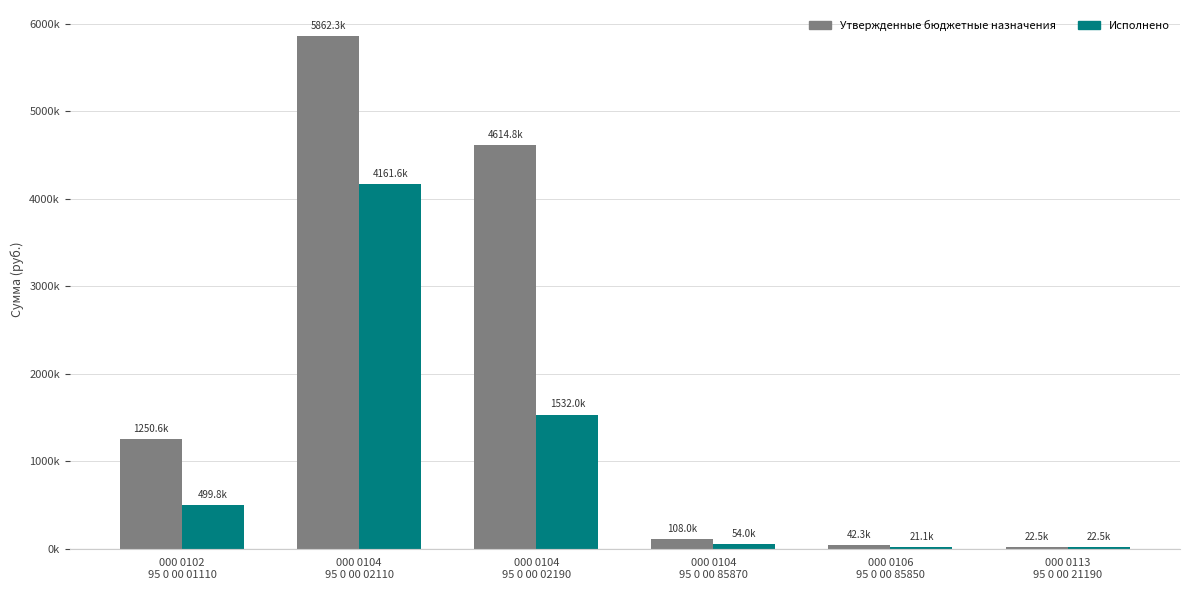

What is the difference between the maximum and minimum values in the Утвержденные бюджетные назначения series?

5839820.4